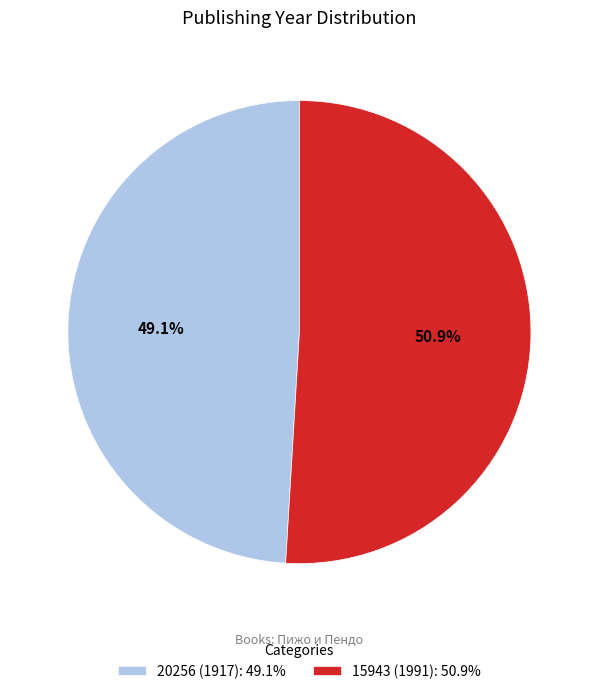

To the nearest percent, what is the difference between the largest and smallest slice percentages?

2%